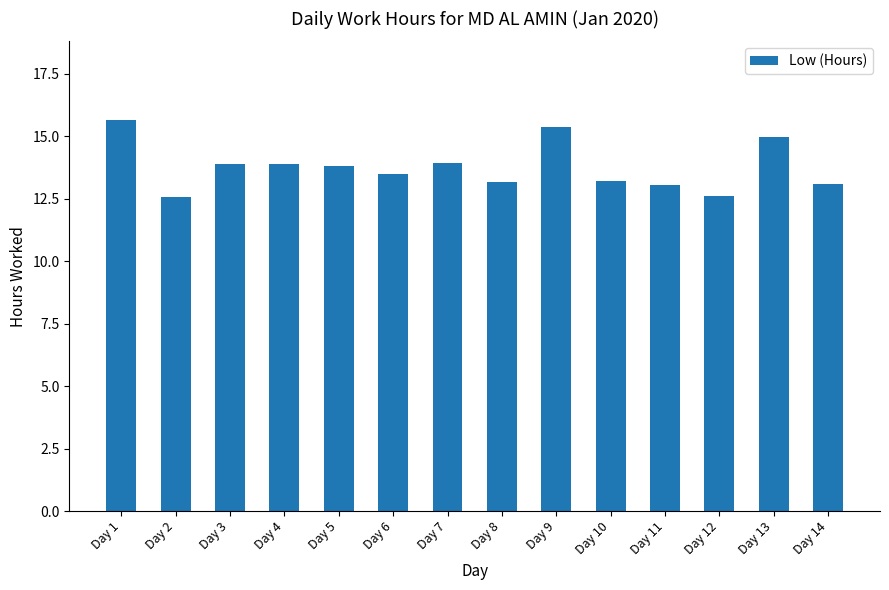

Where does the data first go above 13?

Day 1